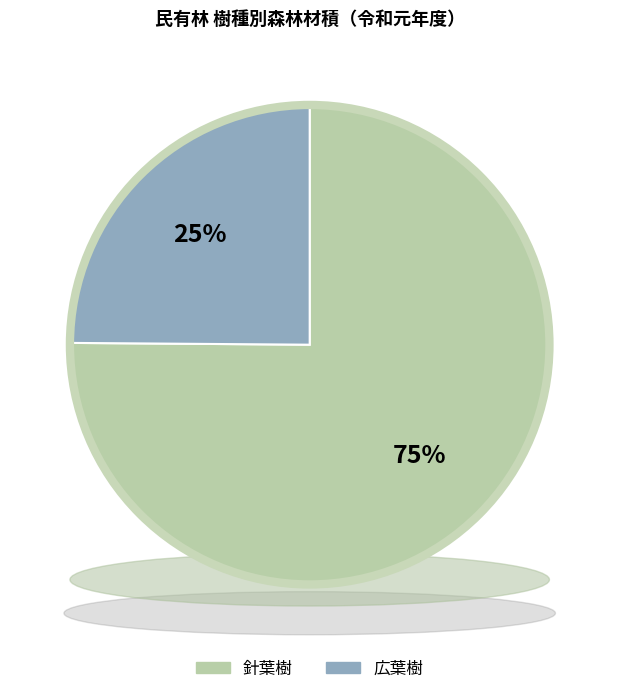

What is the smallest slice in the pie chart?

広葉樹